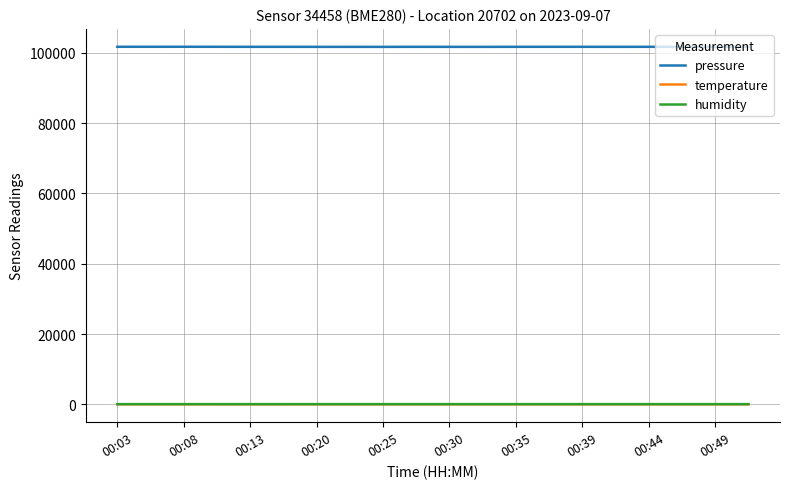

What is the maximum value shown in the chart?

101719.5